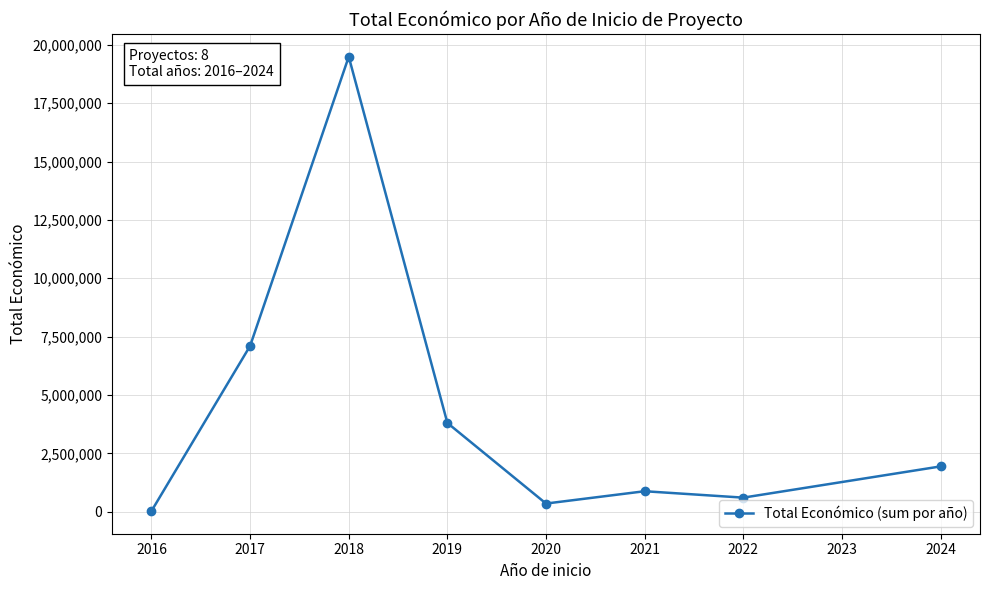

What is the average value?

4274078